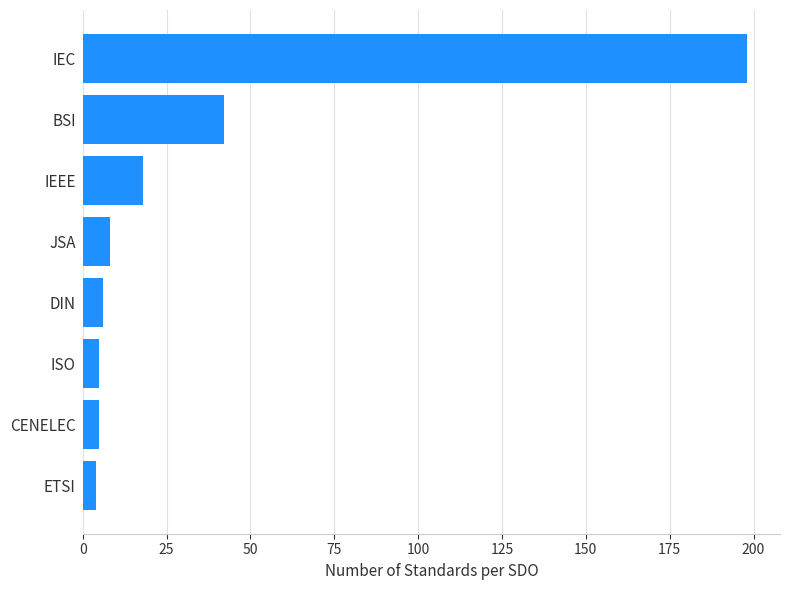

Where is the data nearest to the value 101?

BSI